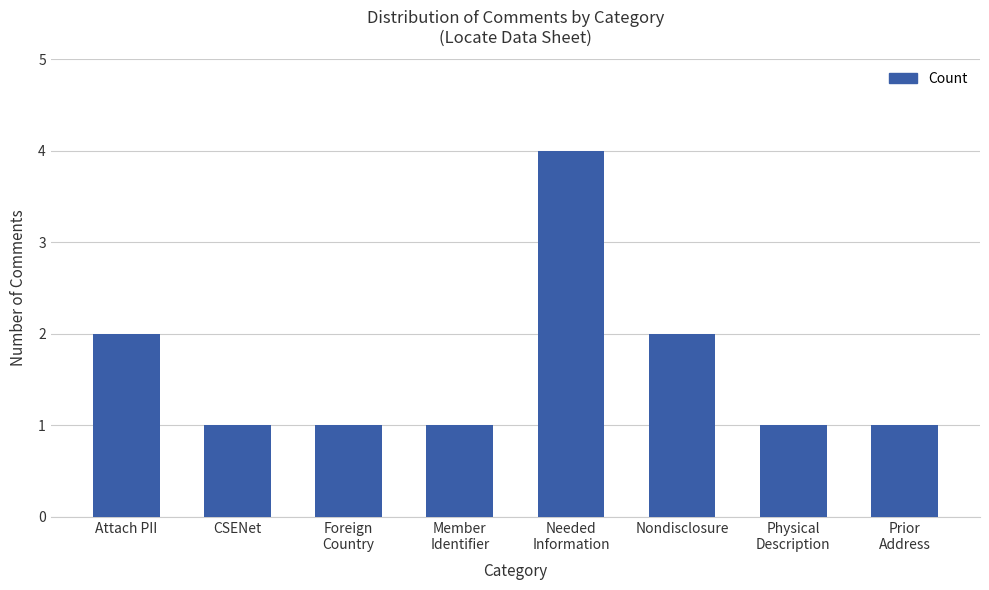

Reading right to left, extract all data points from this chart.

1	1	2	4	1	1	1	2